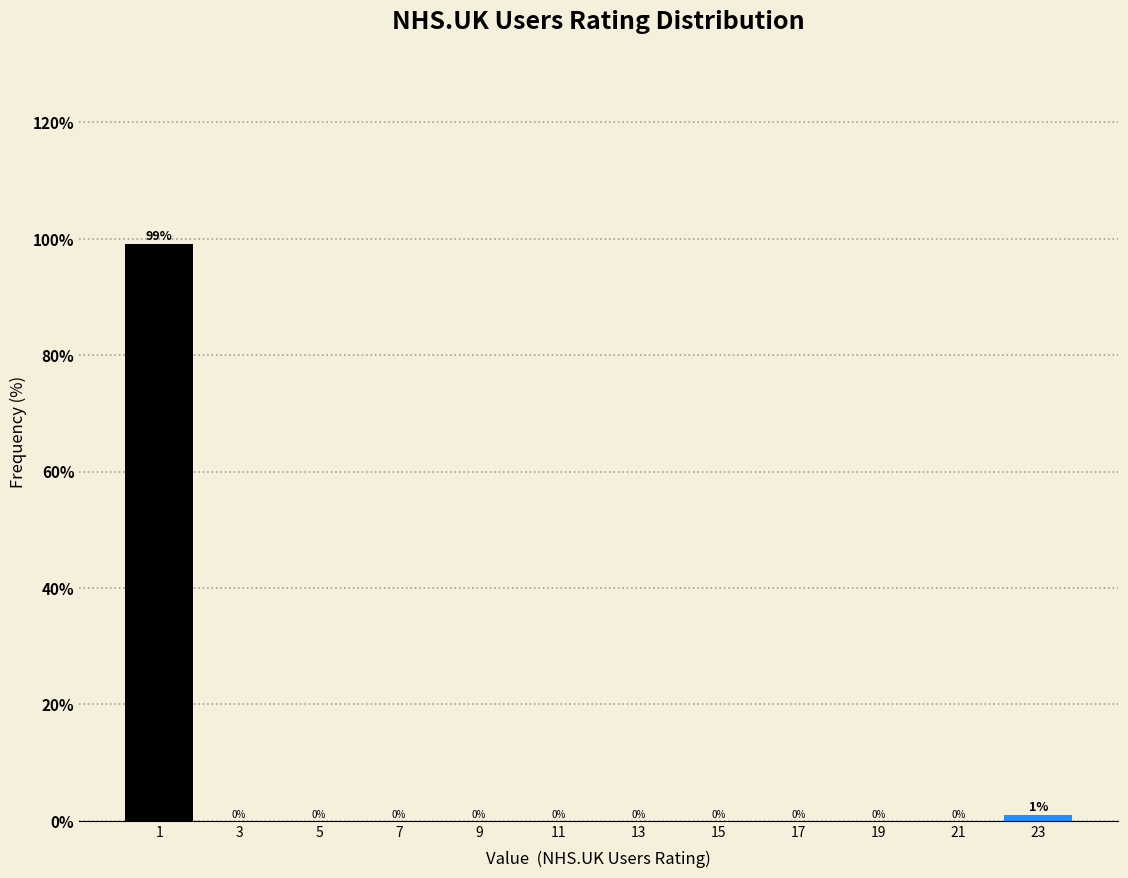

Reading left to right, transcribe this chart: for each bar, give the range it covers on the x-axis and its height.

0 to 2: 99
2 to 4: 0
4 to 6: 0
6 to 8: 0
8 to 10: 0
10 to 12: 0
12 to 14: 0
14 to 16: 0
16 to 18: 0
18 to 20: 0
20 to 22: 0
22 to 24: 1